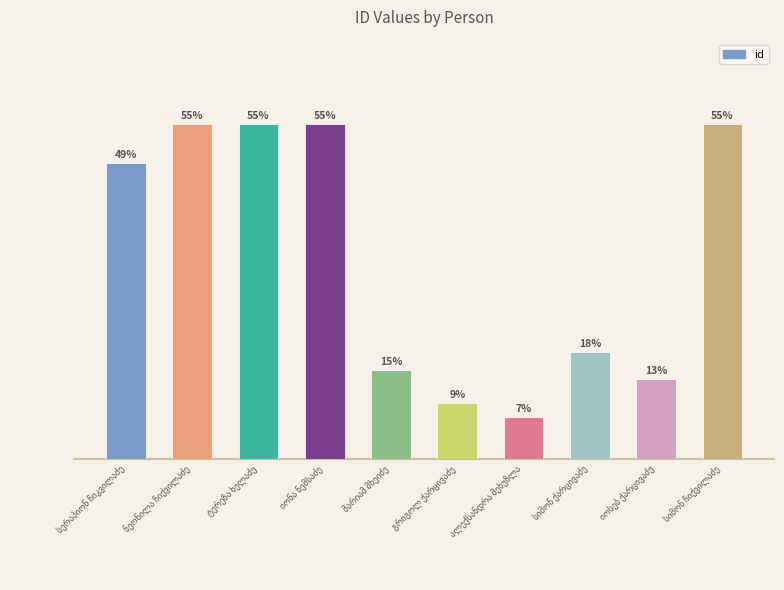

Count the number of categories in the chart.

10